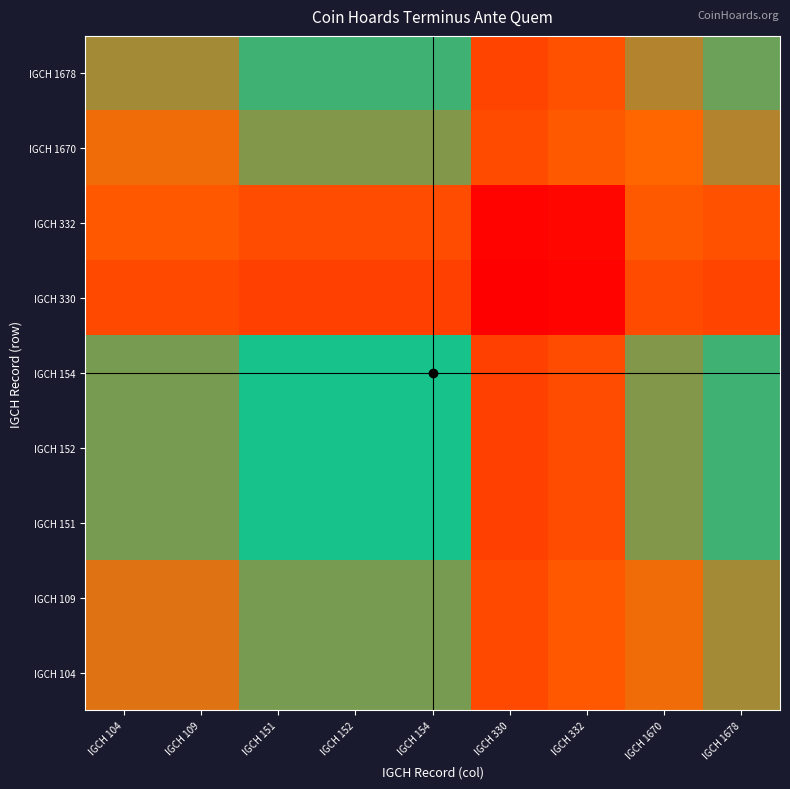

Reading left to right, what are all the values shown in this chart?

IGCH 104: IGCH 104=1.0	IGCH 109=1.0	IGCH 151=0.9	IGCH 152=0.9	IGCH 154=0.9	IGCH 330=0.2	IGCH 332=0.2	IGCH 1670=1.0	IGCH 1678=0.9
IGCH 109: IGCH 104=1.0	IGCH 109=1.0	IGCH 151=0.9	IGCH 152=0.9	IGCH 154=0.9	IGCH 330=0.2	IGCH 332=0.2	IGCH 1670=1.0	IGCH 1678=0.9
IGCH 151: IGCH 104=0.9	IGCH 109=0.9	IGCH 151=0.8	IGCH 152=0.8	IGCH 154=0.8	IGCH 330=0.2	IGCH 332=0.2	IGCH 1670=0.9	IGCH 1678=0.8
IGCH 152: IGCH 104=0.9	IGCH 109=0.9	IGCH 151=0.8	IGCH 152=0.8	IGCH 154=0.8	IGCH 330=0.2	IGCH 332=0.2	IGCH 1670=0.9	IGCH 1678=0.8
IGCH 154: IGCH 104=0.9	IGCH 109=0.9	IGCH 151=0.8	IGCH 152=0.8	IGCH 154=0.8	IGCH 330=0.2	IGCH 332=0.2	IGCH 1670=0.9	IGCH 1678=0.8
IGCH 330: IGCH 104=0.2	IGCH 109=0.2	IGCH 151=0.2	IGCH 152=0.2	IGCH 154=0.2	IGCH 330=0.0	IGCH 332=0.0	IGCH 1670=0.2	IGCH 1678=0.2
IGCH 332: IGCH 104=0.2	IGCH 109=0.2	IGCH 151=0.2	IGCH 152=0.2	IGCH 154=0.2	IGCH 330=0.0	IGCH 332=0.0	IGCH 1670=0.2	IGCH 1678=0.2
IGCH 1670: IGCH 104=1.0	IGCH 109=1.0	IGCH 151=0.9	IGCH 152=0.9	IGCH 154=0.9	IGCH 330=0.2	IGCH 332=0.2	IGCH 1670=1.0	IGCH 1678=0.9
IGCH 1678: IGCH 104=0.9	IGCH 109=0.9	IGCH 151=0.8	IGCH 152=0.8	IGCH 154=0.8	IGCH 330=0.2	IGCH 332=0.2	IGCH 1670=0.9	IGCH 1678=0.9